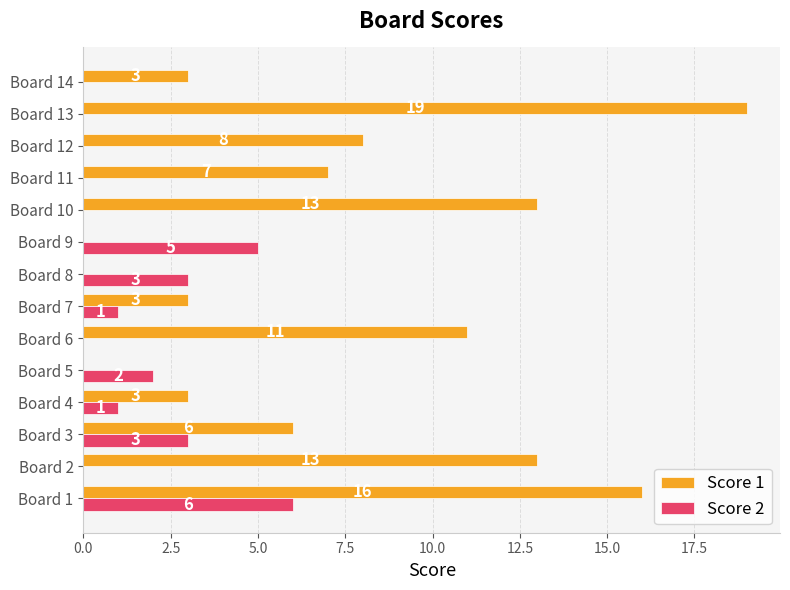

What are all the series names shown in the legend?

Score 1, Score 2